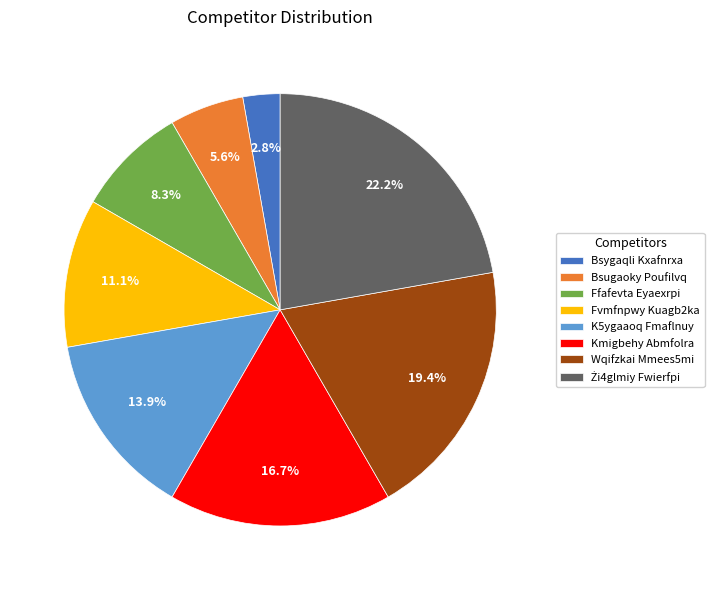

The K5ygaaoq Fmaflnuy slice represents 14% of the pie. True or false?

True